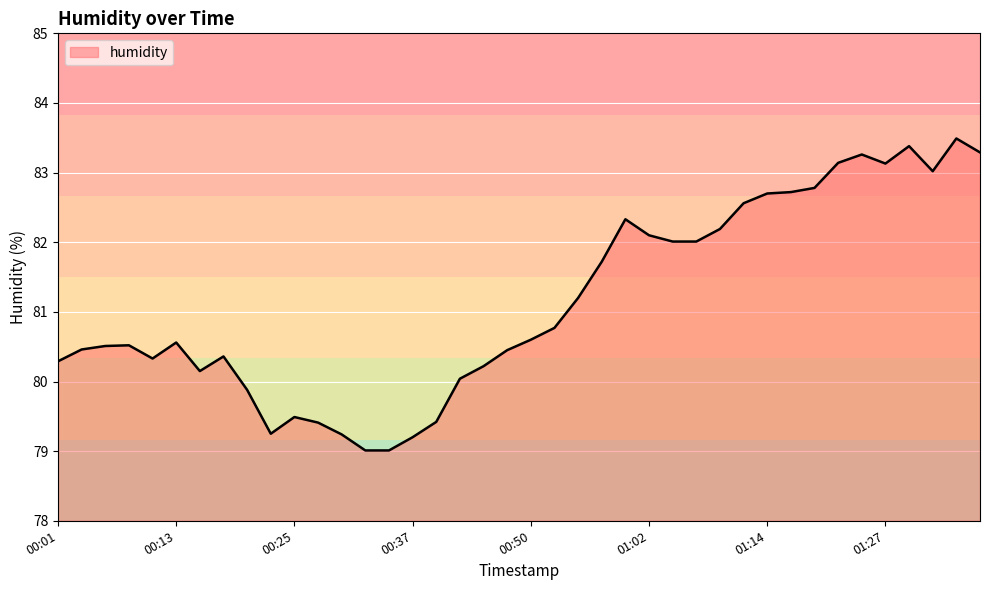

True or false: there are more than 1 points higher than both neighbors.

True